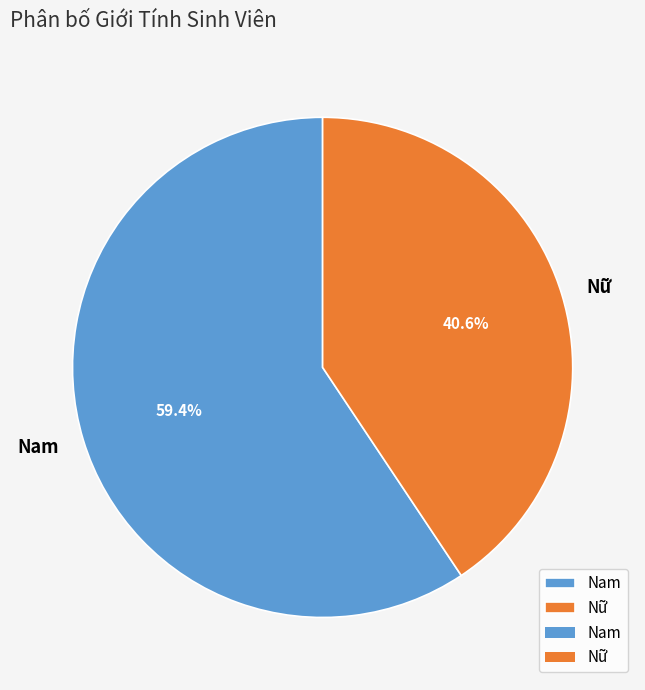

To the nearest percent, what percentage of the pie is Nữ?

41%